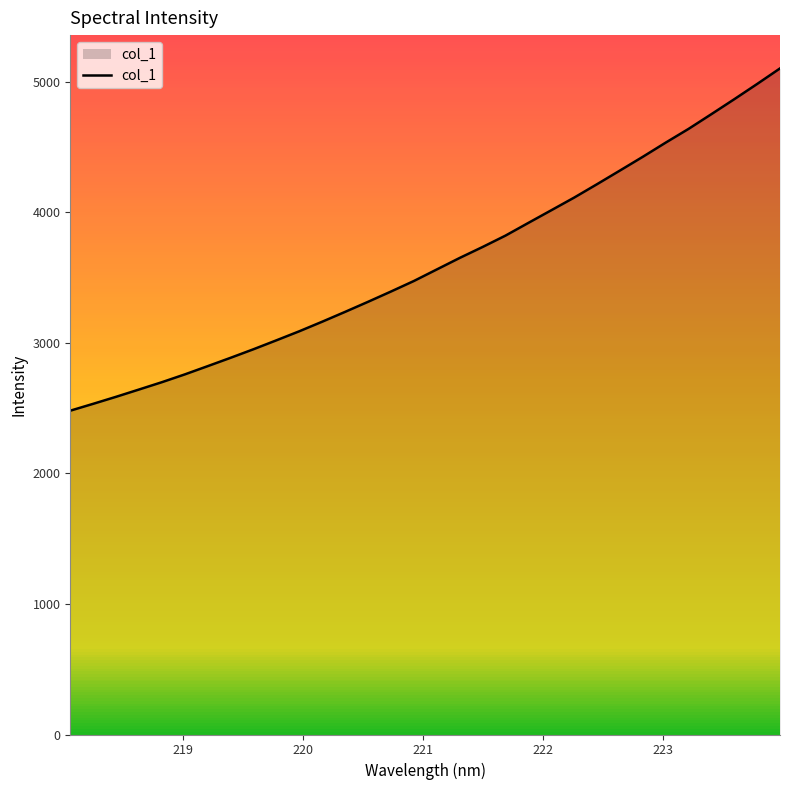

What is the smallest value displayed?

2481.3